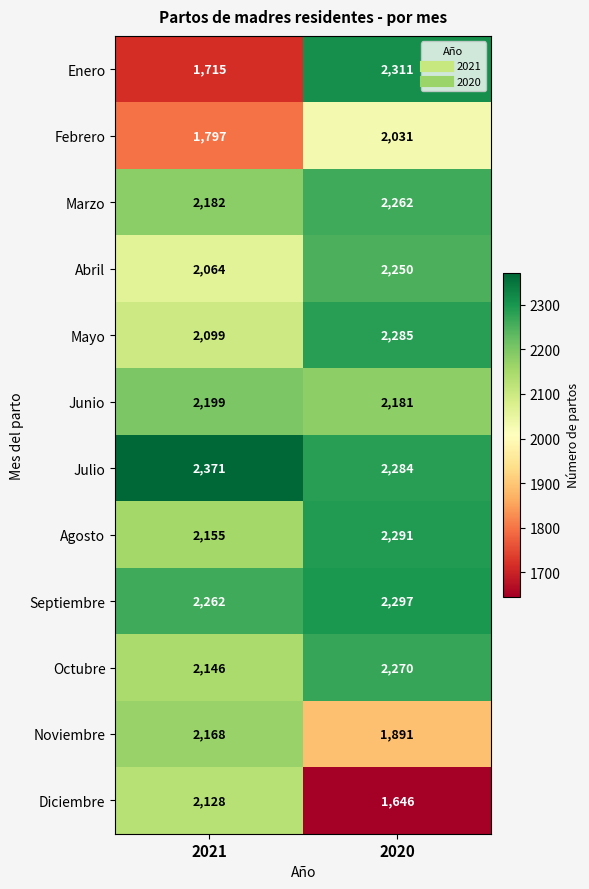

Reading right to left, extract all data points from this chart.

Enero: 2020=2311	2021=1715
Febrero: 2020=2031	2021=1797
Marzo: 2020=2262	2021=2182
Abril: 2020=2250	2021=2064
Mayo: 2020=2285	2021=2099
Junio: 2020=2181	2021=2199
Julio: 2020=2284	2021=2371
Agosto: 2020=2291	2021=2155
Septiembre: 2020=2297	2021=2262
Octubre: 2020=2270	2021=2146
Noviembre: 2020=1891	2021=2168
Diciembre: 2020=1646	2021=2128